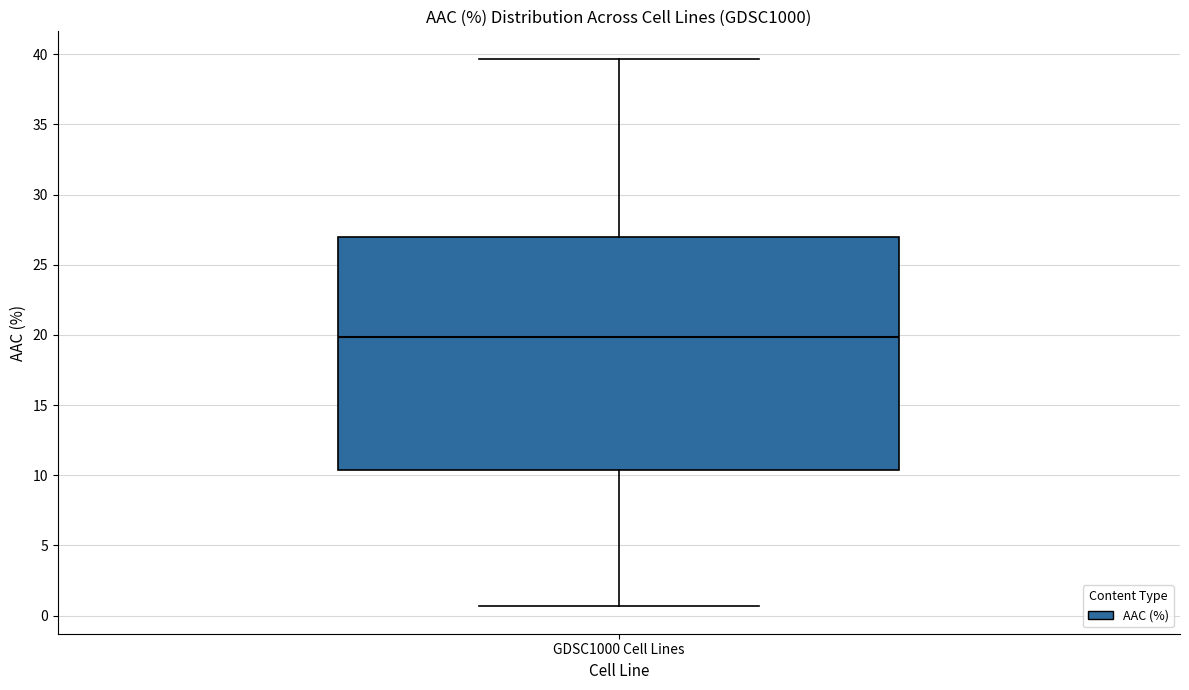

Read this box plot against the y-axis: the position of the median line, the range covered by the box, and the ends of both whiskers. The values are not printed on the chart, so give them approximately, as read against the axis.

median 20.0, box 10.5 to 27.0, whiskers 0.5 to 39.5